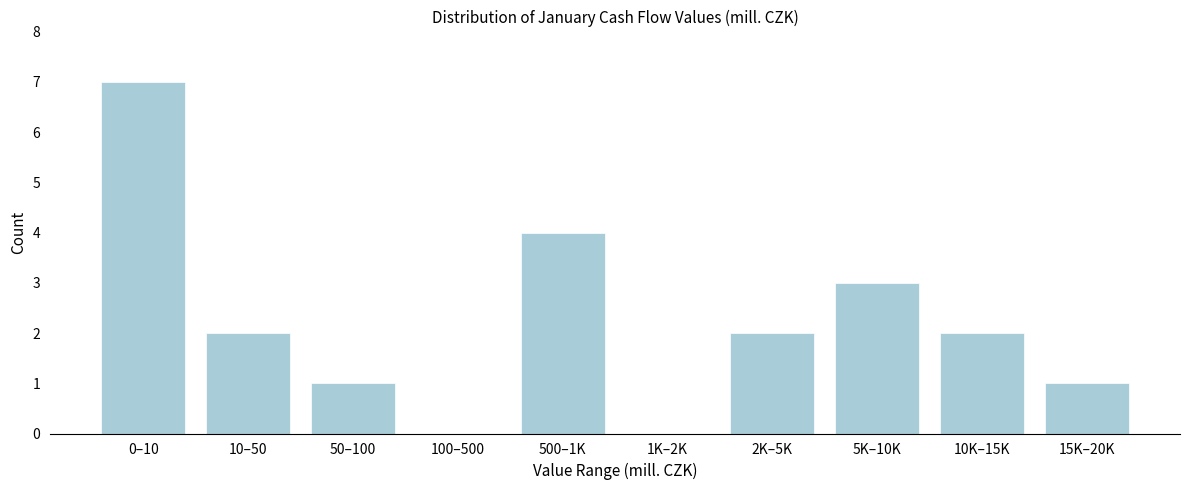

Reading left to right, what are all the values shown in this chart?

0–10=7	10–50=2	50–100=1	100–500=0	500–1K=4	1K–2K=0	2K–5K=2	5K–10K=3	10K–15K=2	15K–20K=1